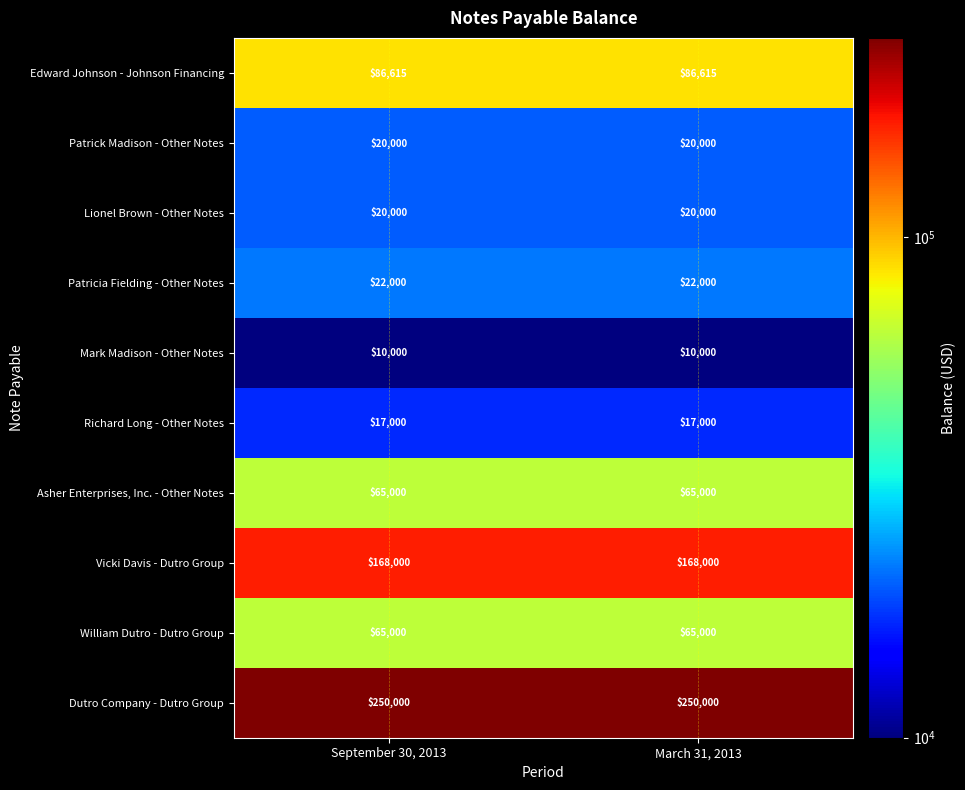

What is the difference between the highest and lowest values at March 31, 2013?

240000